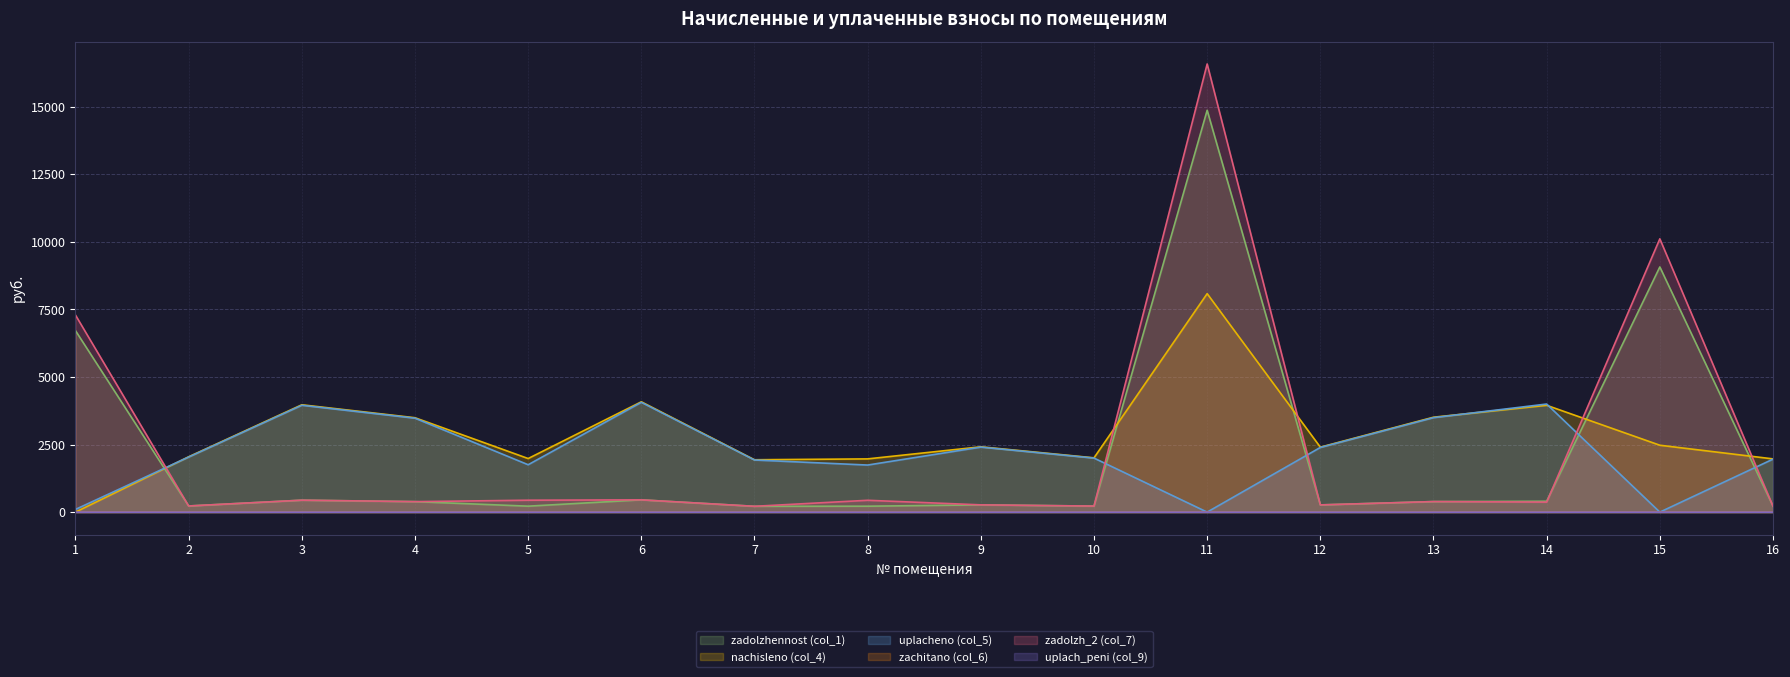

True or false: nachisleno (col_4) and zadolzh_2 (col_7) cross at least once.

True